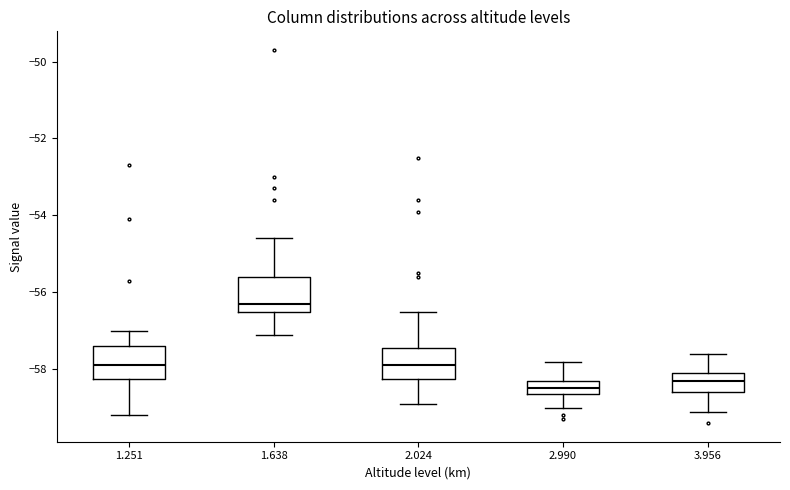

Where does the lower whisker of the box at x = 2.024 end on the y-axis? The values are not printed on the chart, so give them approximately, as read against the axis.

-58.8